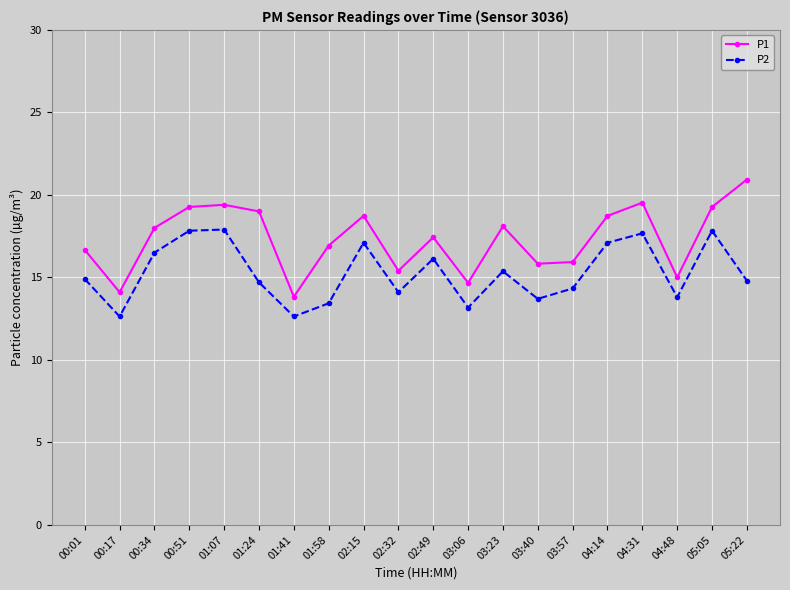

At 04:14, list the series in order from smallest to largest.

P2, P1